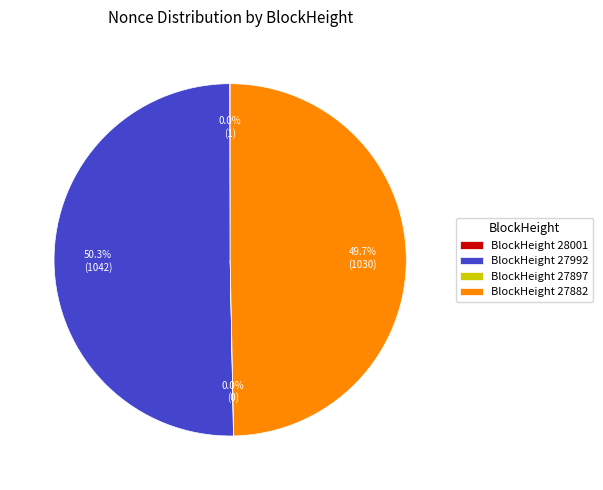

Which slice is the largest?

BlockHeight 27992